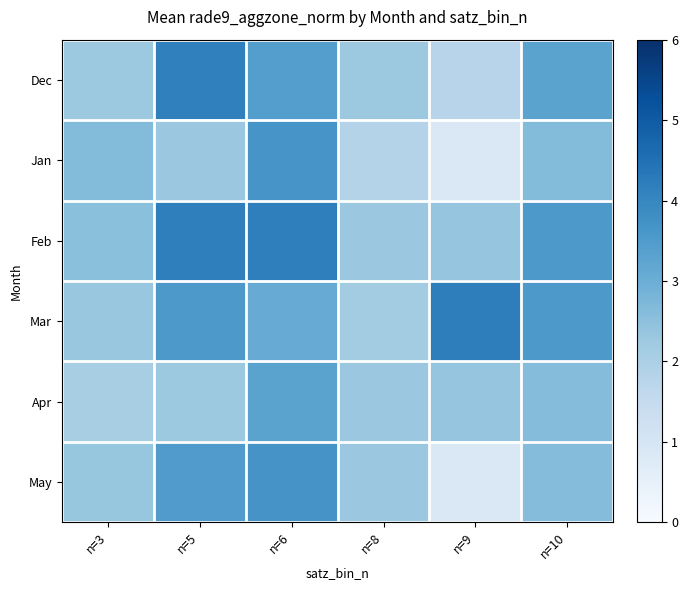

Reading right to left, extract all data points from this chart.

Dec: n=10=3.3	n=9=1.8	n=8=2.3	n=6=3.4	n=5=4.1	n=3=2.2
Jan: n=10=2.6	n=9=0.9	n=8=1.8	n=6=3.6	n=5=2.3	n=3=2.6
Feb: n=10=3.6	n=9=2.4	n=8=2.3	n=6=4.2	n=5=4.2	n=3=2.5
Mar: n=10=3.5	n=9=4.2	n=8=2.1	n=6=3.1	n=5=3.5	n=3=2.3
Apr: n=10=2.6	n=9=2.4	n=8=2.3	n=6=3.3	n=5=2.3	n=3=2.1
May: n=10=2.6	n=9=0.9	n=8=2.3	n=6=3.7	n=5=3.5	n=3=2.4